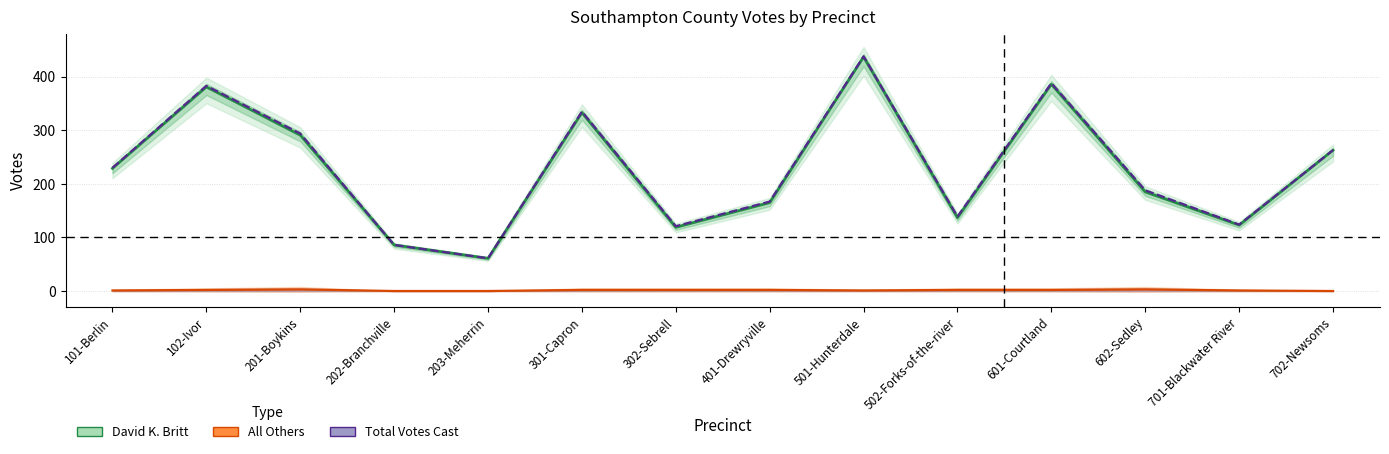

What is the difference between the second highest and minimum values in the All Others series?

3